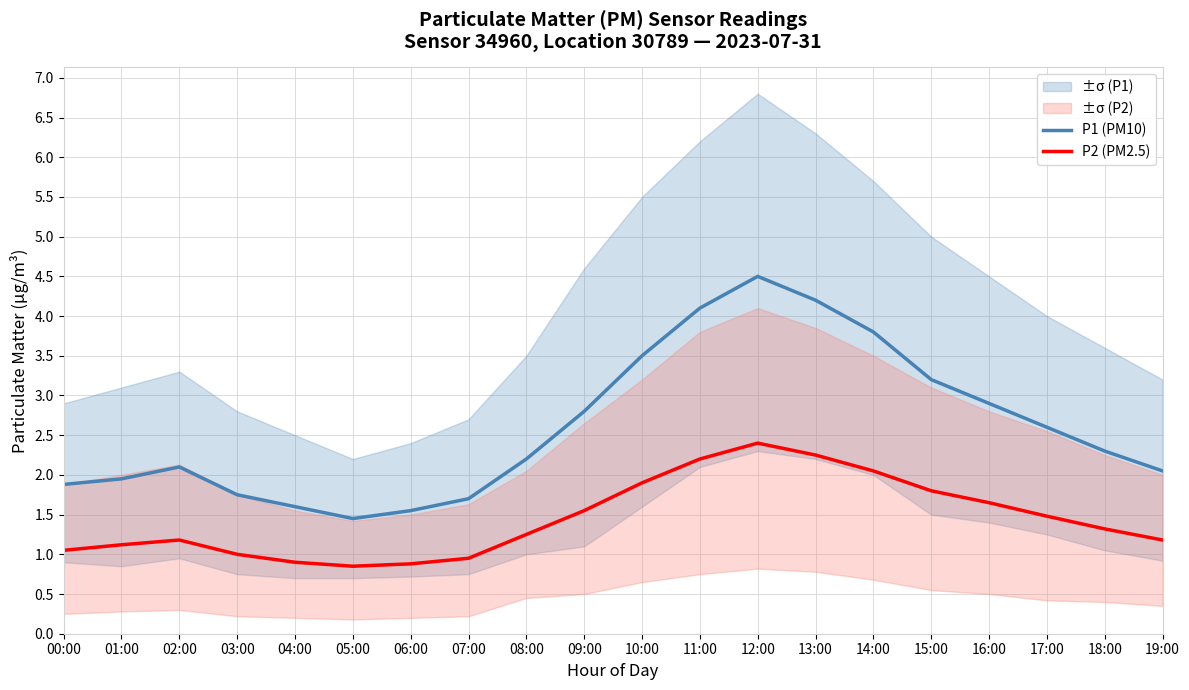

At how many categories does at least one series exceed 2?

13